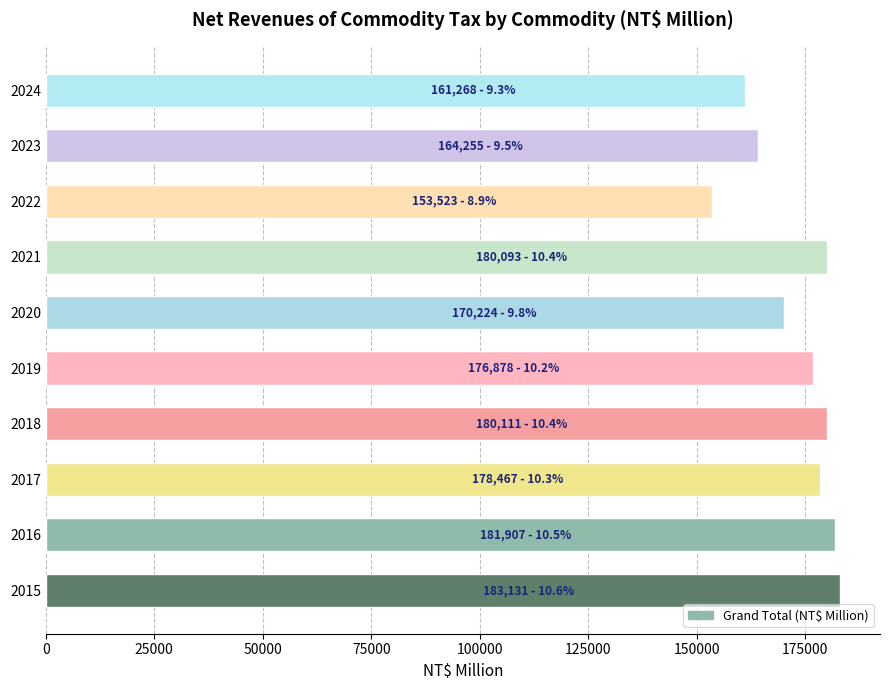

What is the difference between the values at 2016 and 2023?

17652